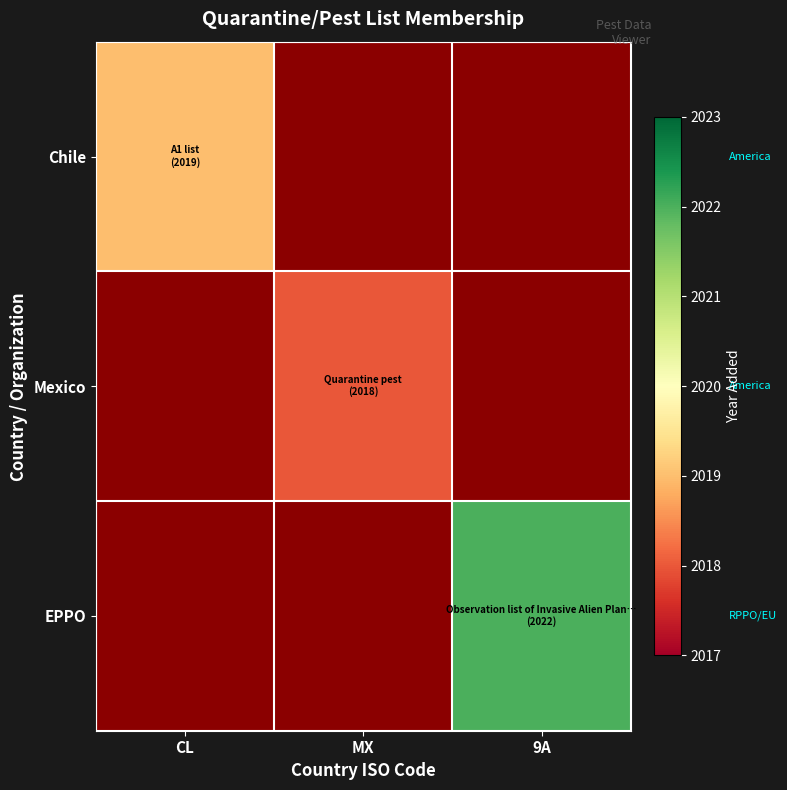

At CL, list the series in order from smallest to largest.

Chile, Mexico, EPPO